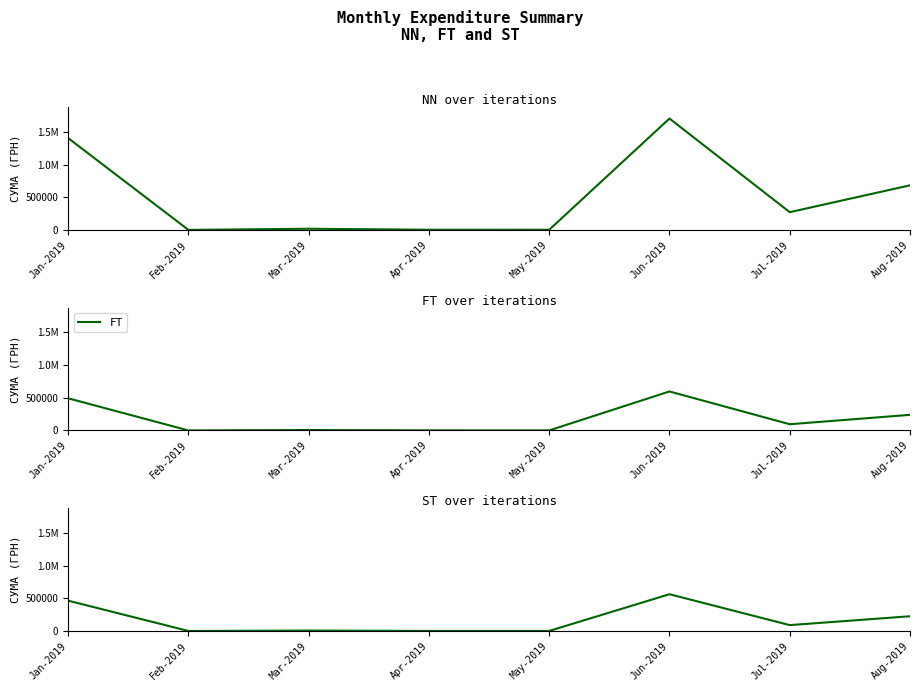

What is the label of the 4th point from the right?

May-2019